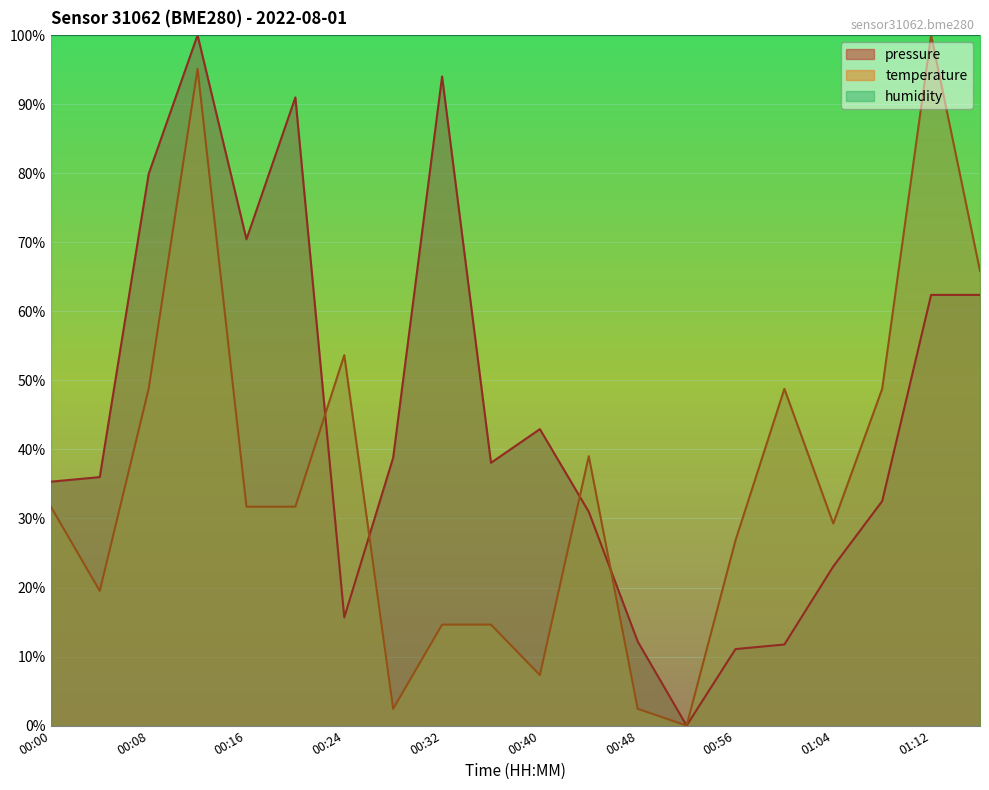

What are all the series names shown in the legend?

pressure, temperature, humidity